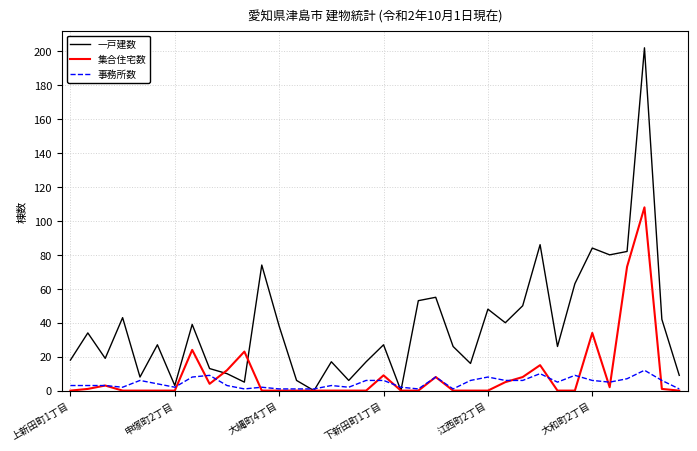

Which series has the largest total across all categories?

一戸建数